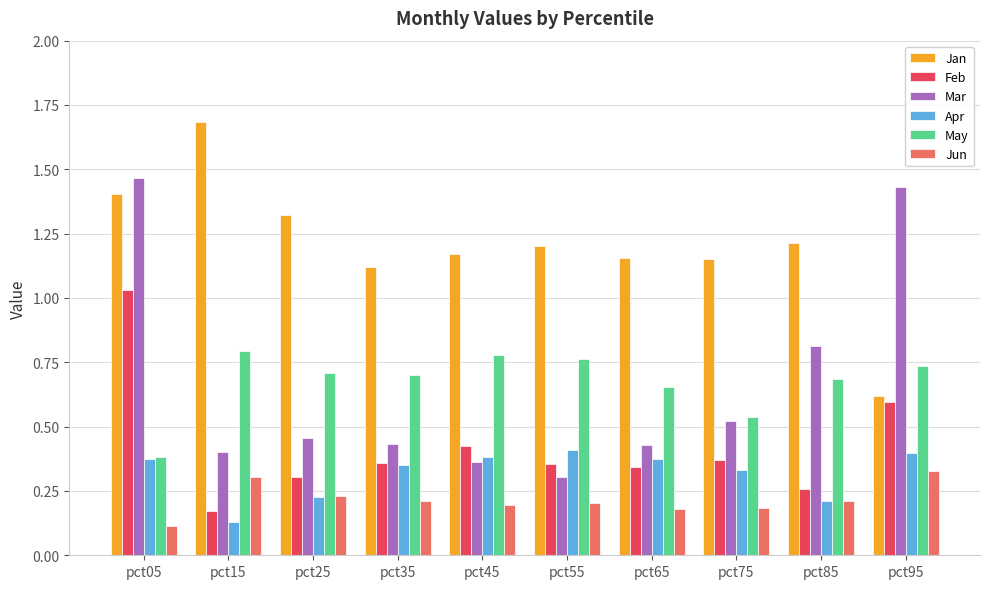

Which series has the largest total across all categories?

Jan